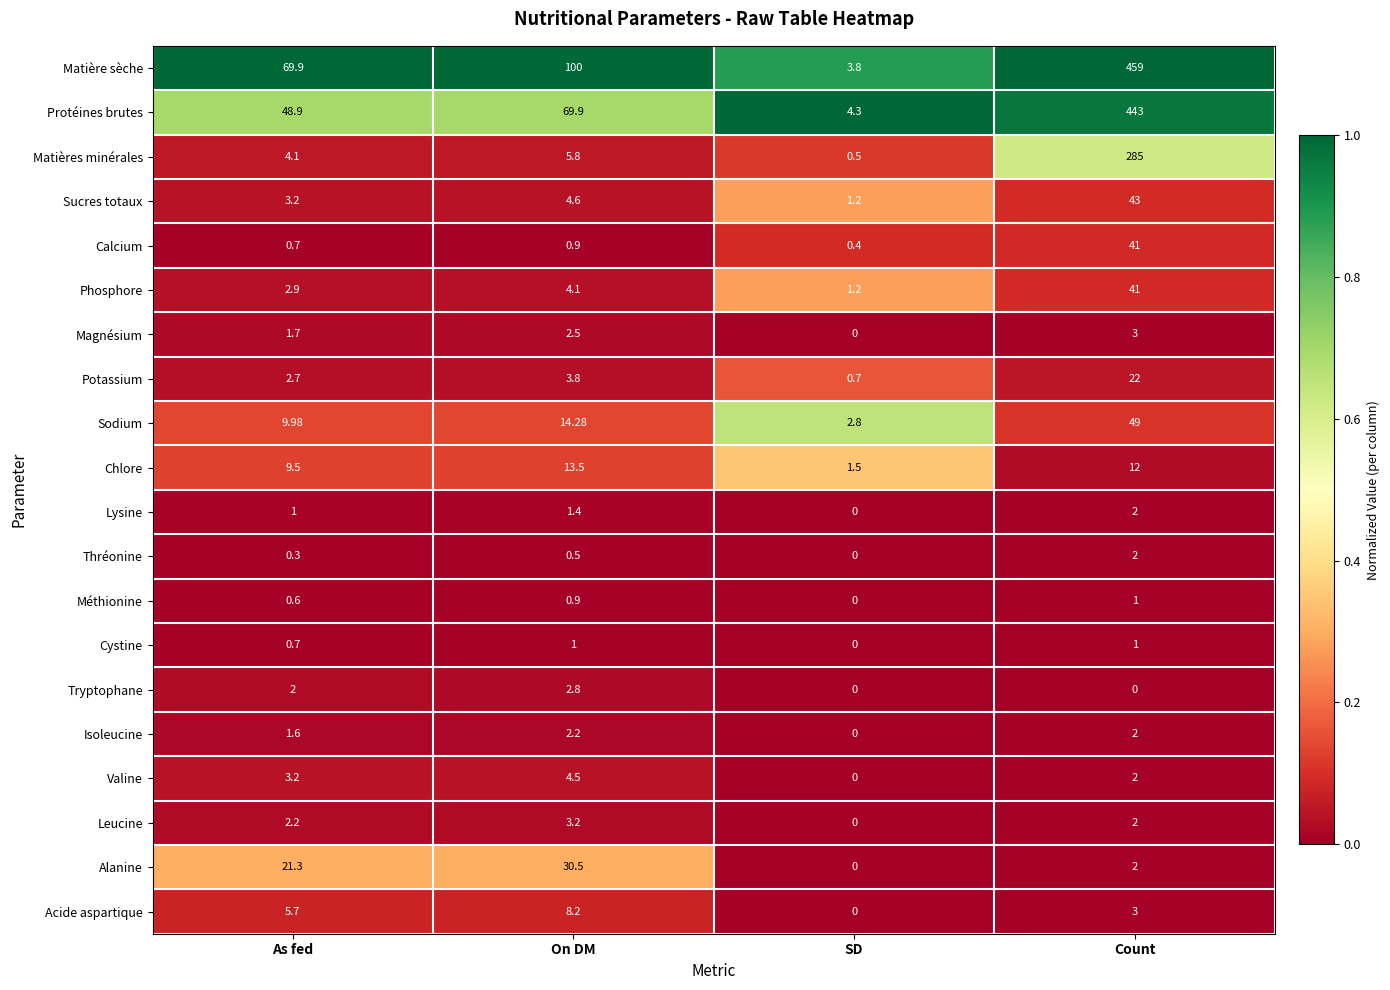

Which series has the widest spread of values?

Matière sèche